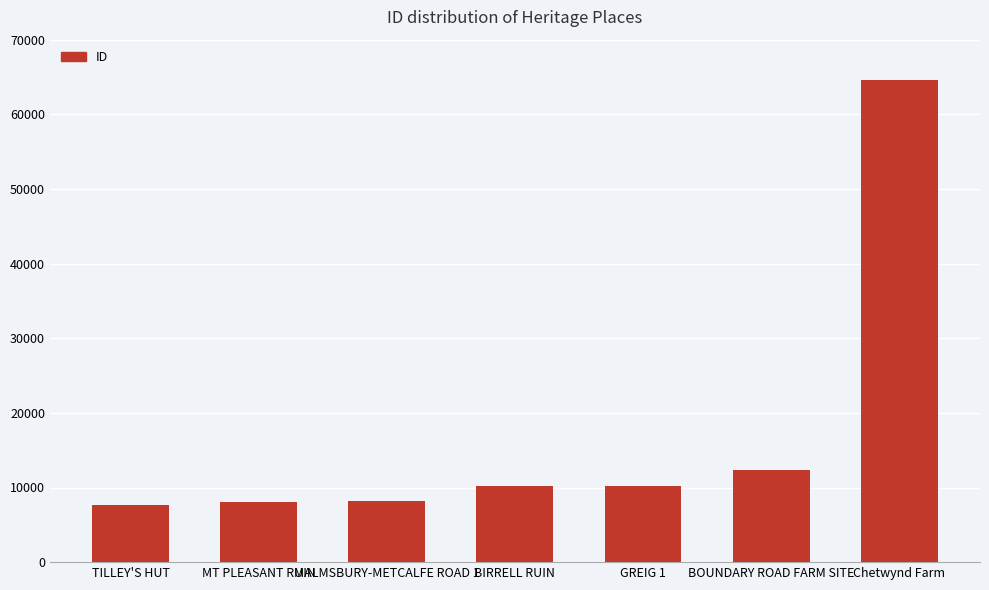

What is the difference between the values at Chetwynd Farm and GREIG 1?

54439